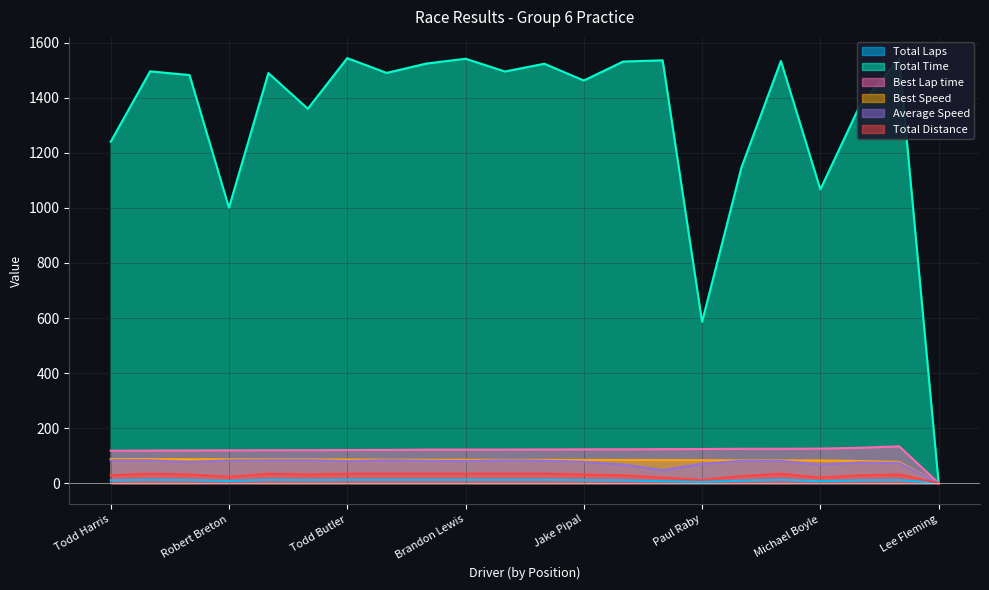

True or false: Total Time and Total Distance cross at least once.

False